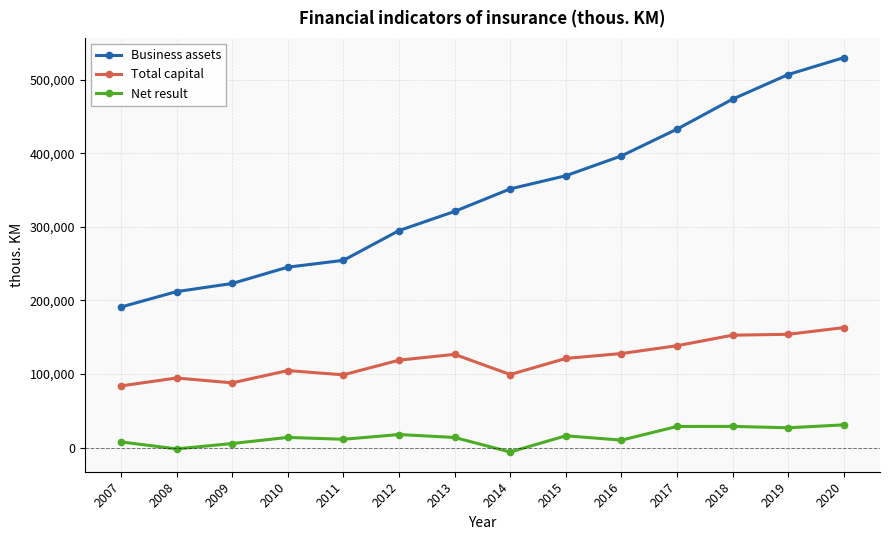

Is it true that Business assets equals 185536 at 2012?

False